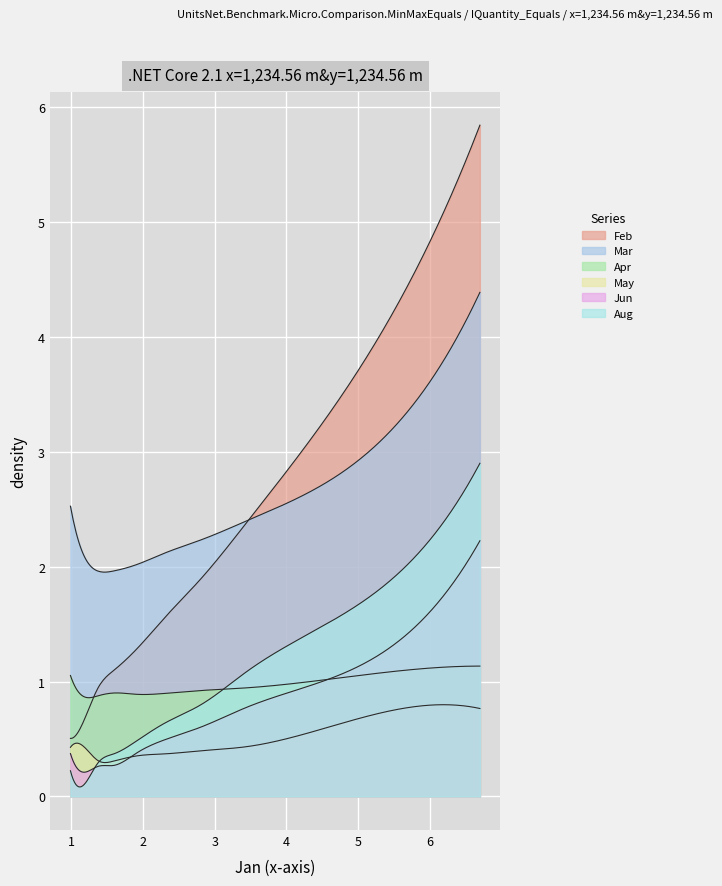

What is the value of the Feb point at the 7th from the left?

1.1